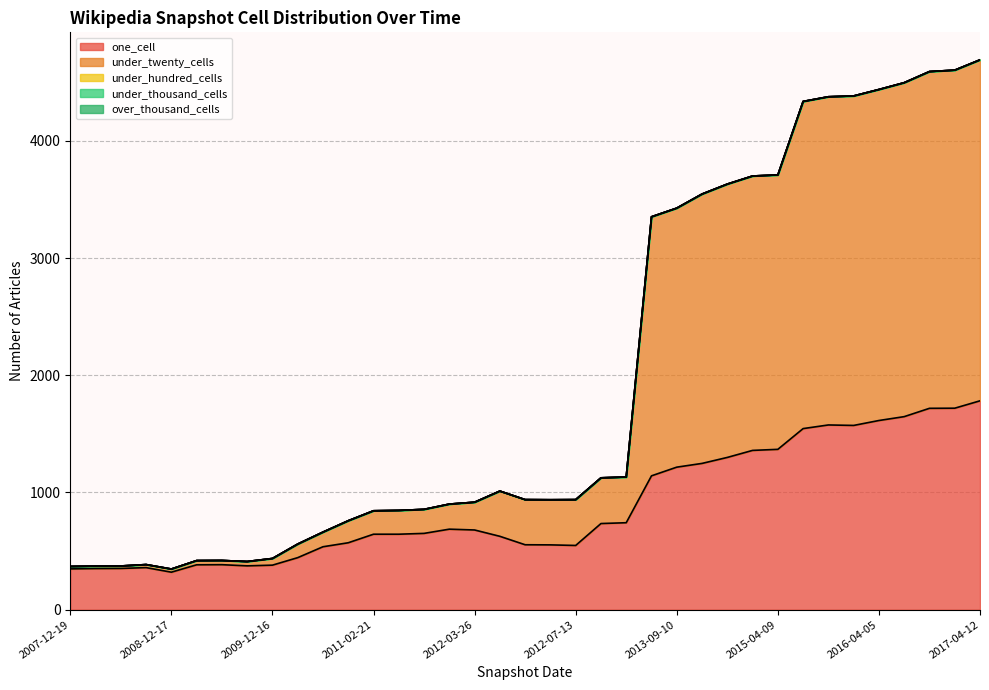

At how many categories does at least one series exceed 2145?

14